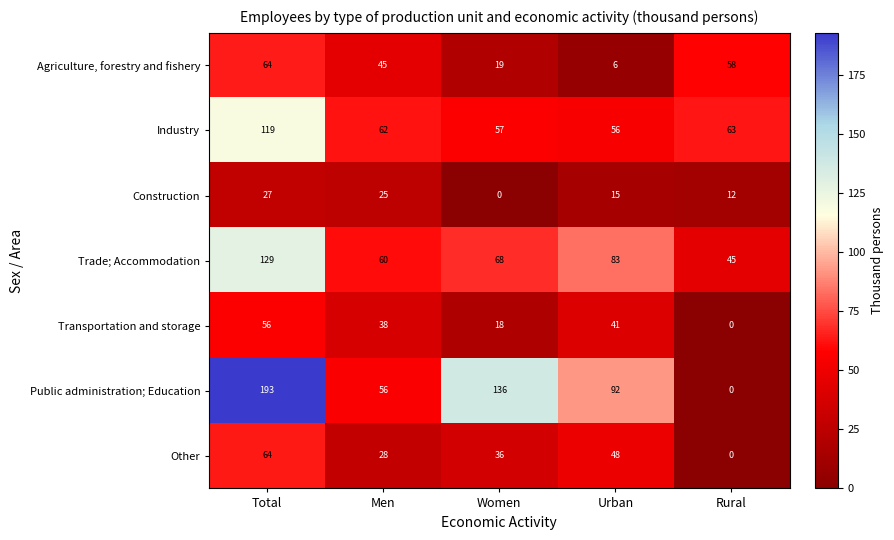

Where does the Construction series first go above 15?

Total